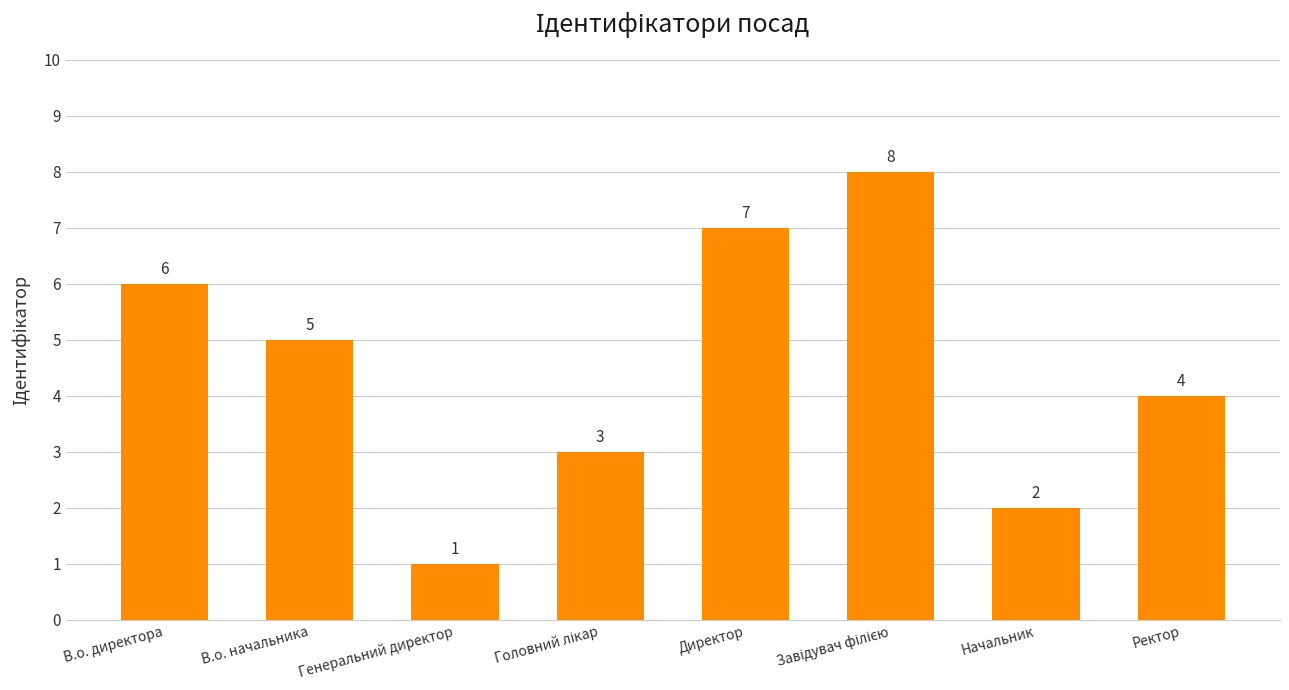

What is the smallest value displayed?

1